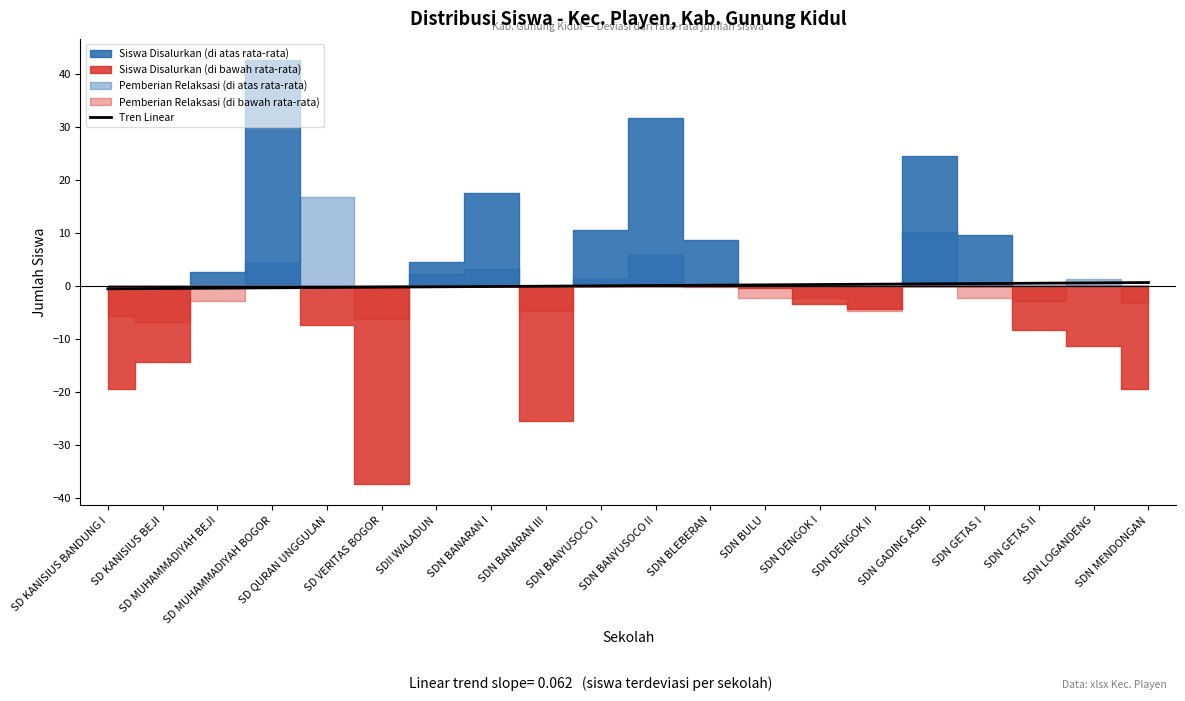

What is the label of the 7th point from the left?

SDII WALADUN